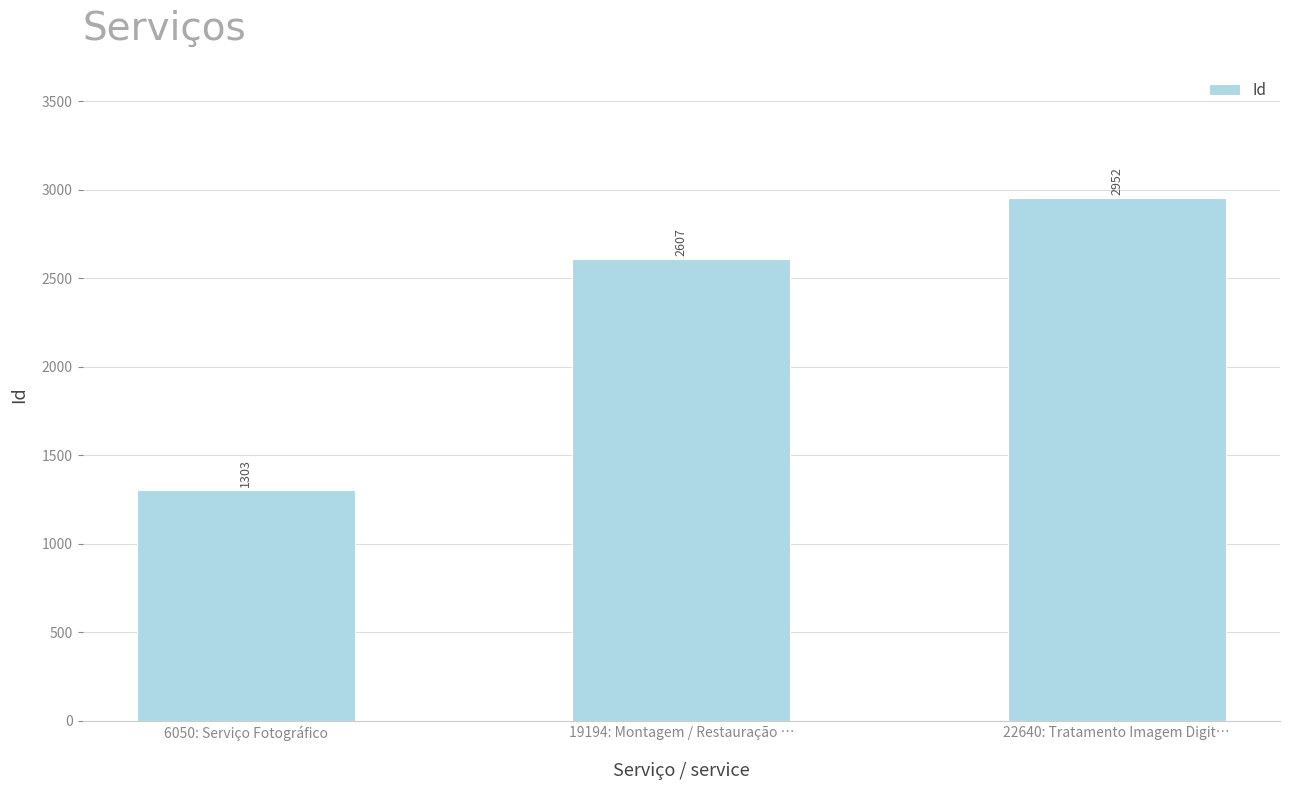

What is the label of the 2nd bar from the left?

19194: Montagem / Restauração …